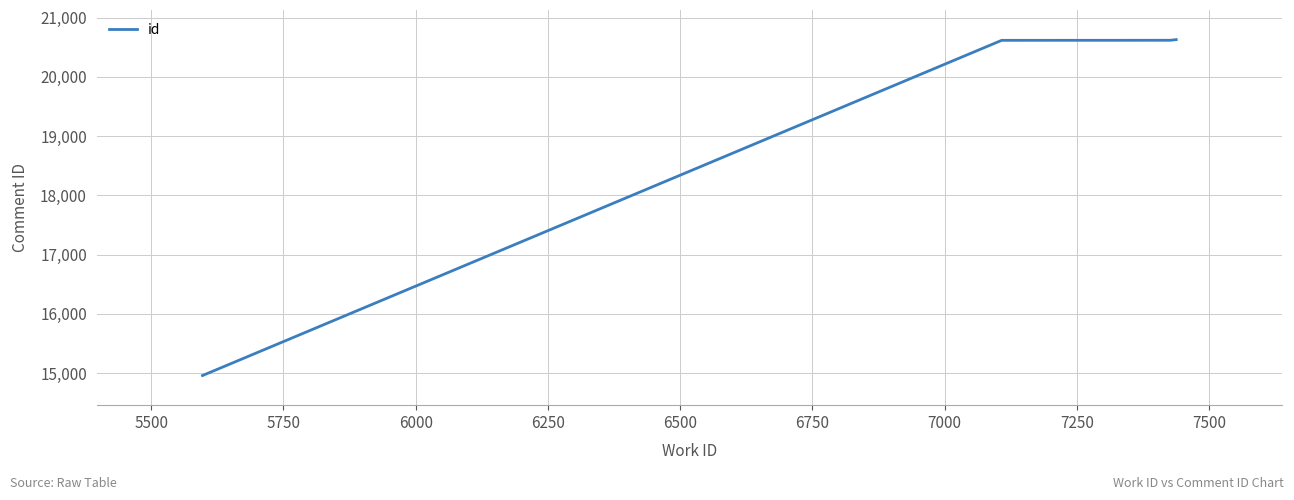

True or false: the data has more than 2 interior local peaks.

False